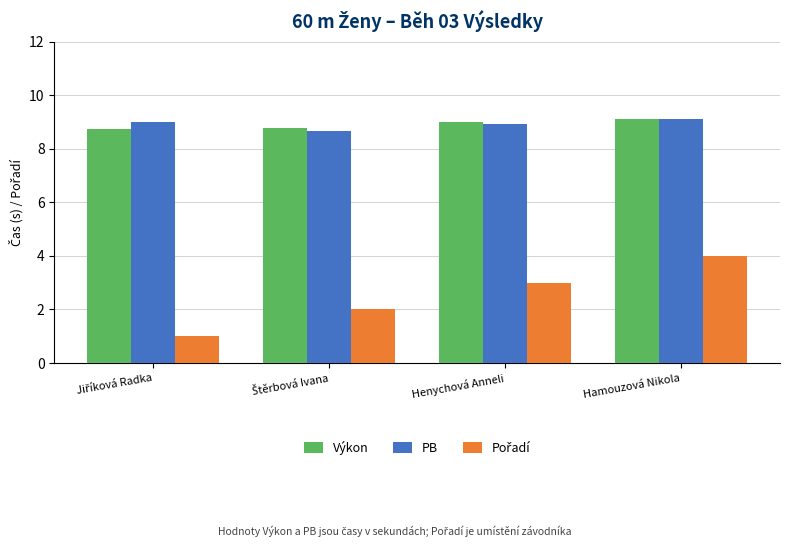

What is the average value of the PB series?

8.9